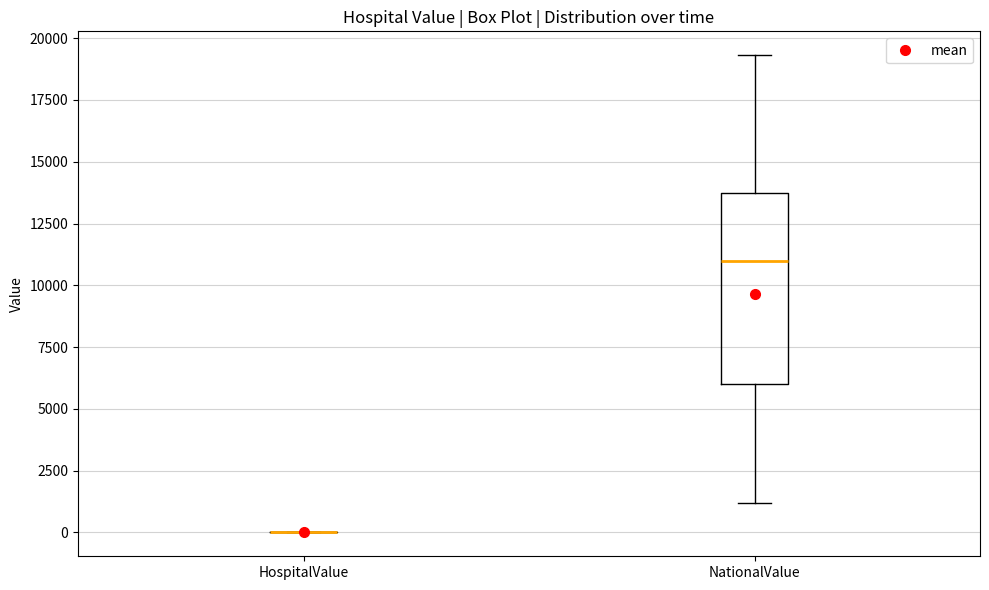

Which box is the tallest, from its lower edge to its upper edge?

NationalValue